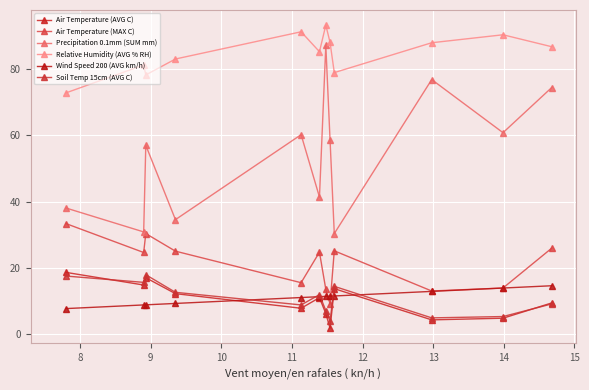

Which series has the largest range (max minus min)?

Precipitation 0.1mm (SUM mm)